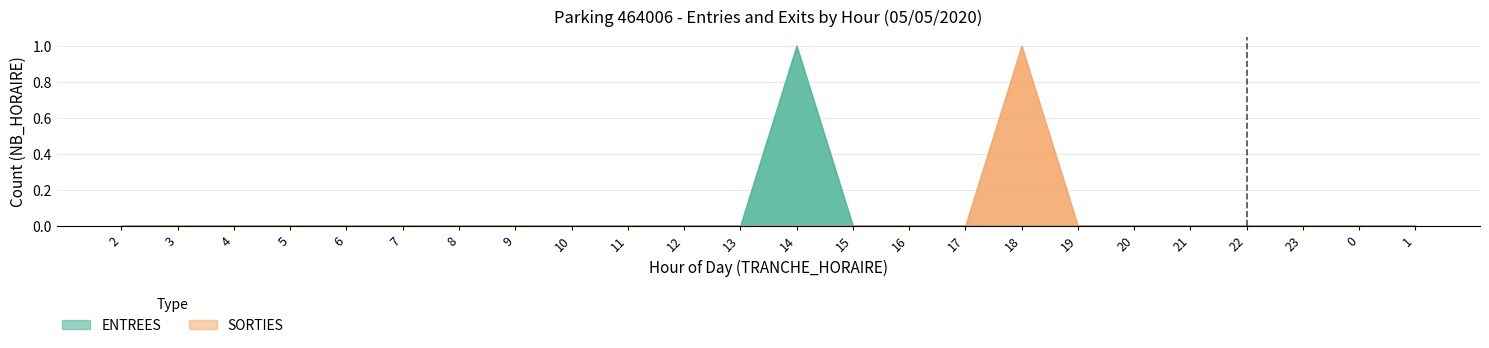

The value of SORTIES at 13 is 1. True or false?

False